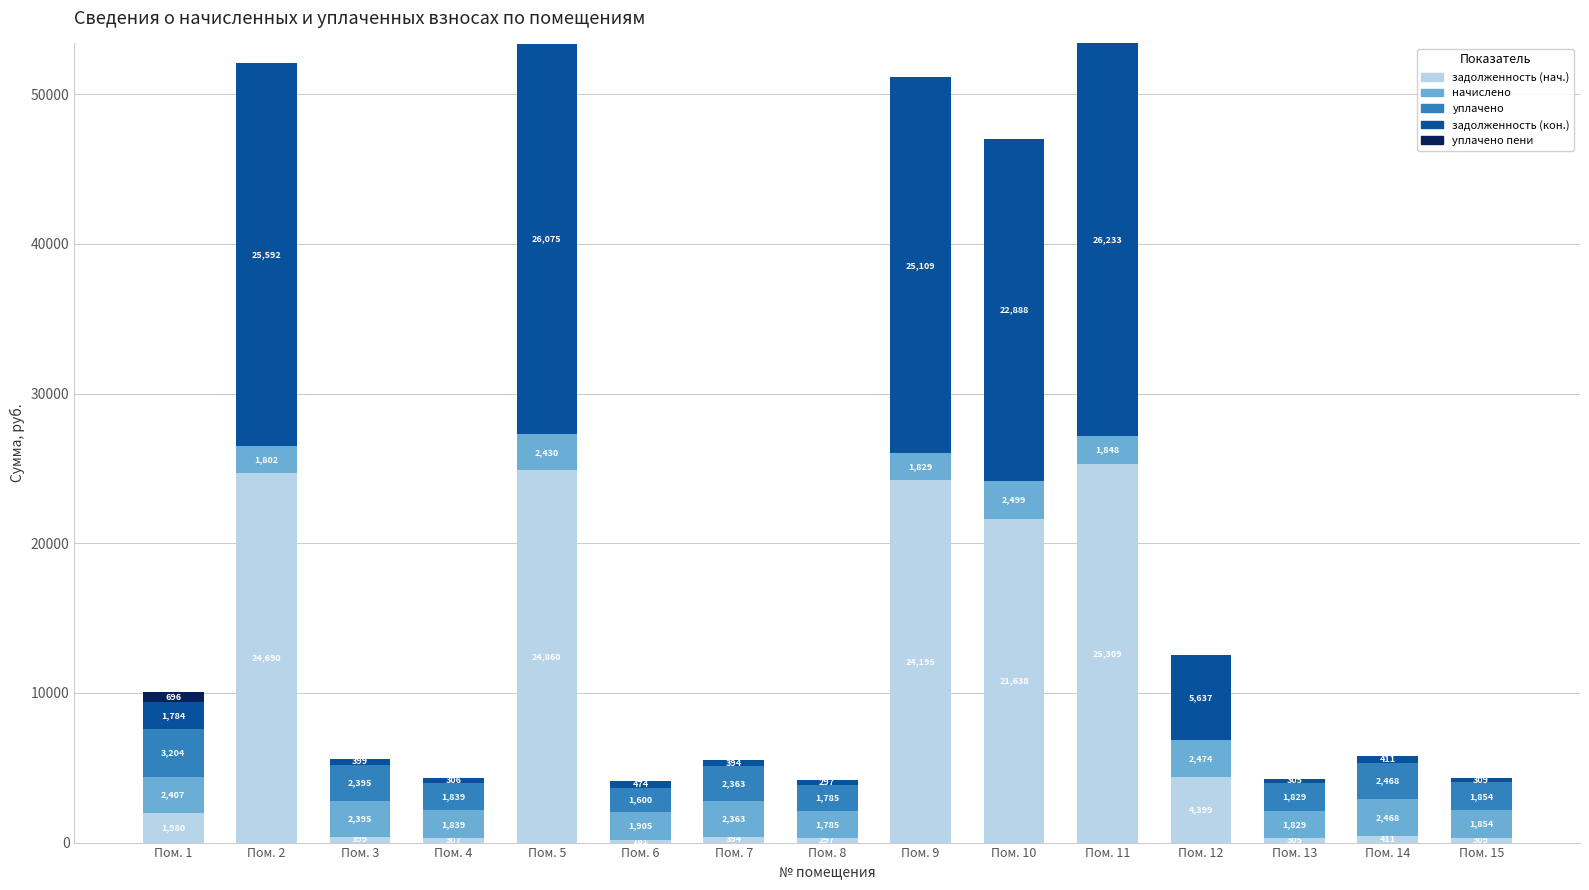

At which label does задолженность (нач.) reach its peak?

Пом. 11